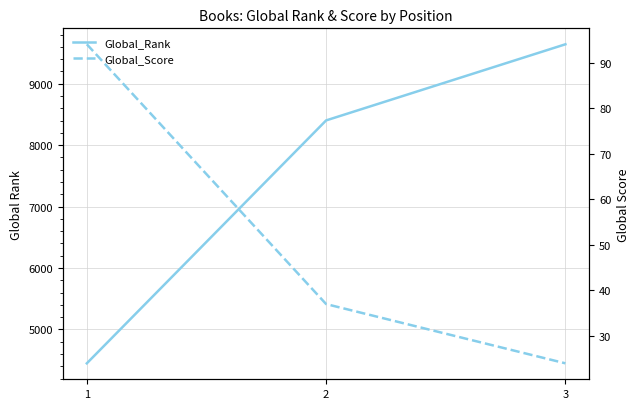

Rank the series by their average value, from highest to lowest.

Global_Rank, Global_Score